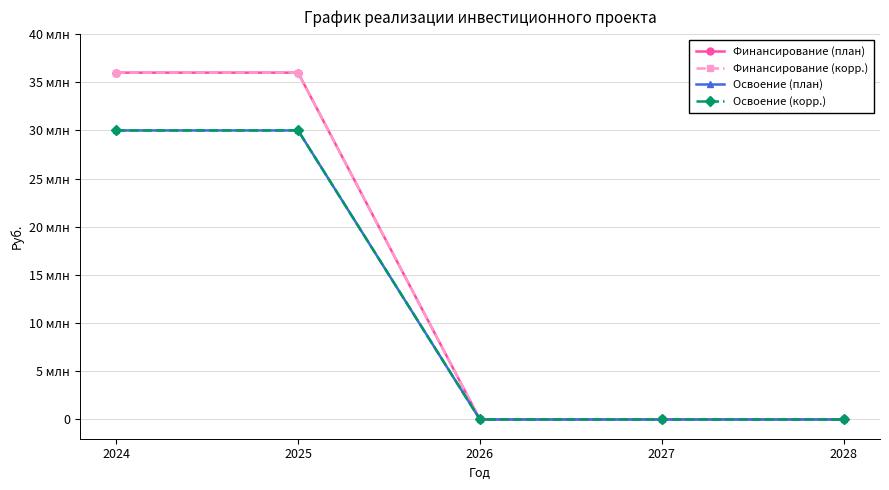

True or false: Освоение (план) has a value of 30000000 at 2025.

True